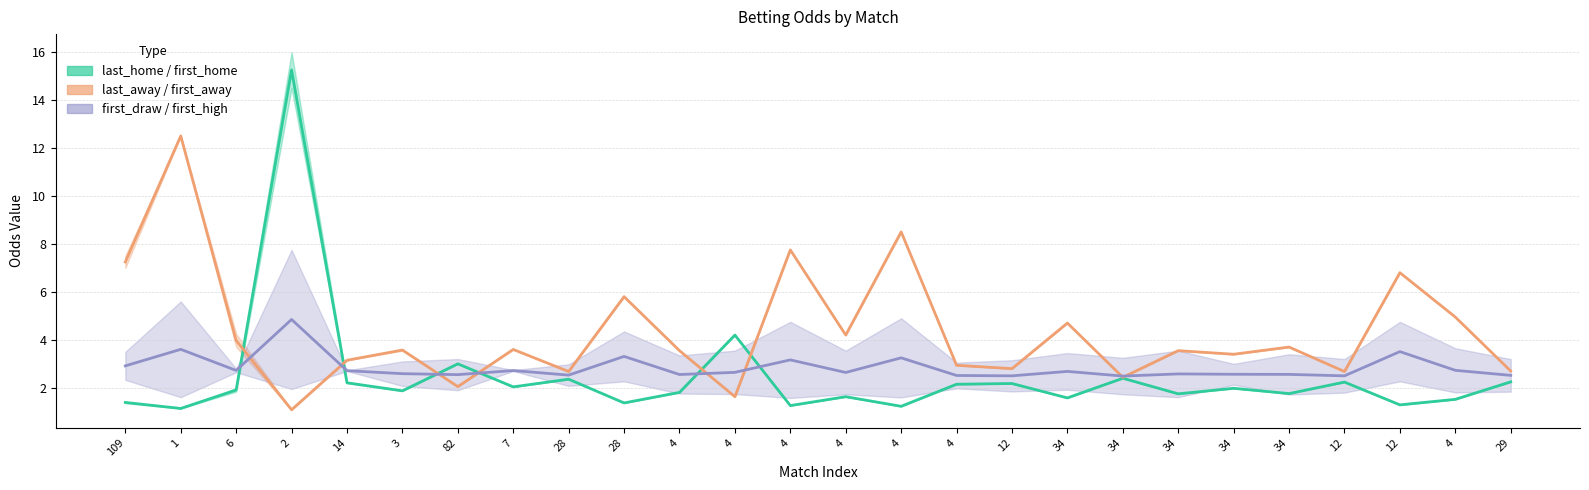

Where is the first local minimum for first_away?

2